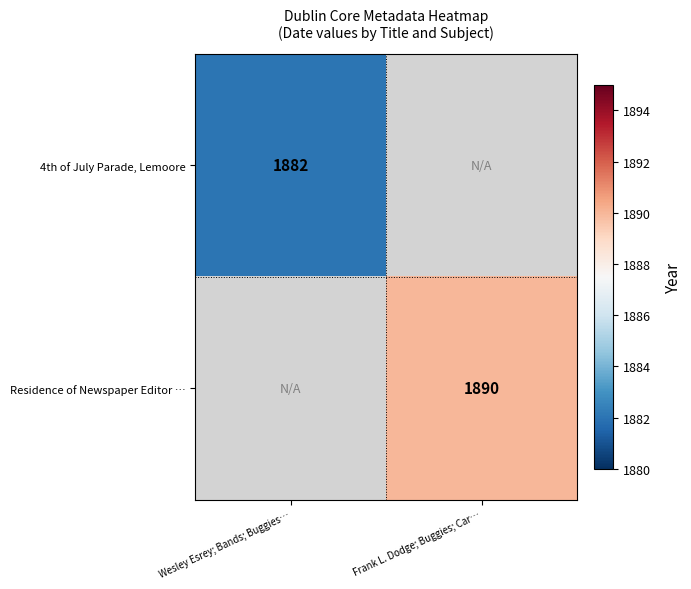

Which label corresponds to the largest value in the chart?

Frank L. Dodge; Buggies; Car…